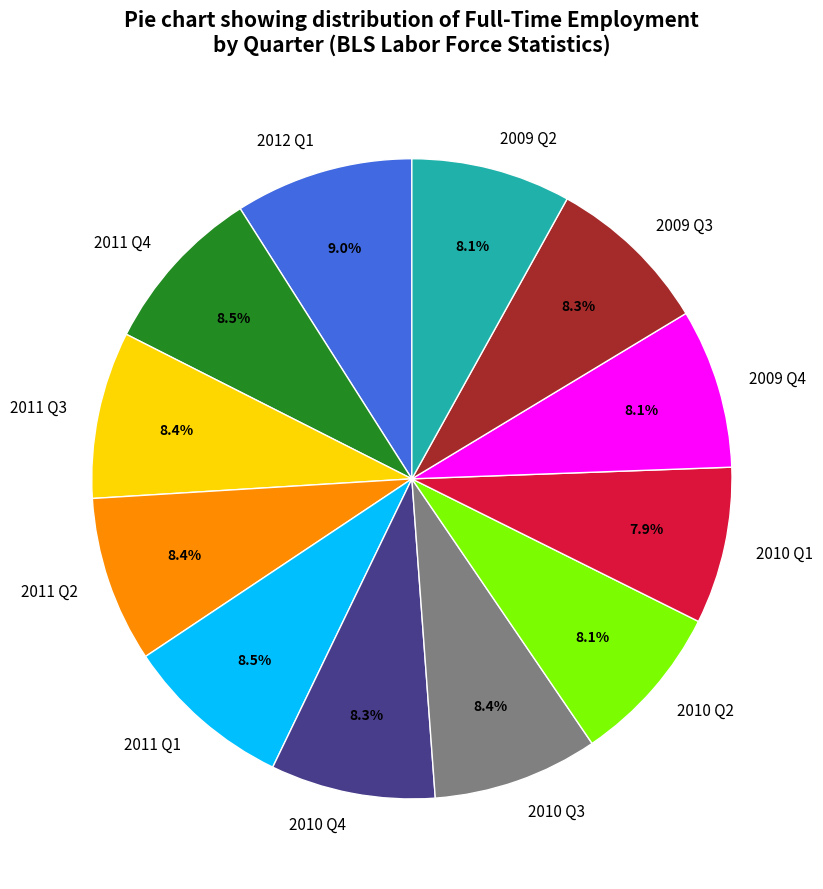

What percentage is the 2011 Q2 slice, to the nearest percent?

8%